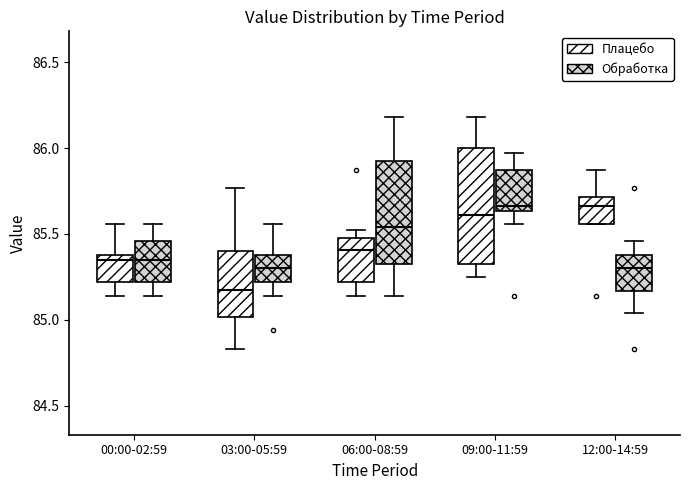

Where does the median line of the box for 06:00-08:59 (Обработка) sit on the y-axis? The values are not printed on the chart, so give them approximately, as read against the axis.

85.55